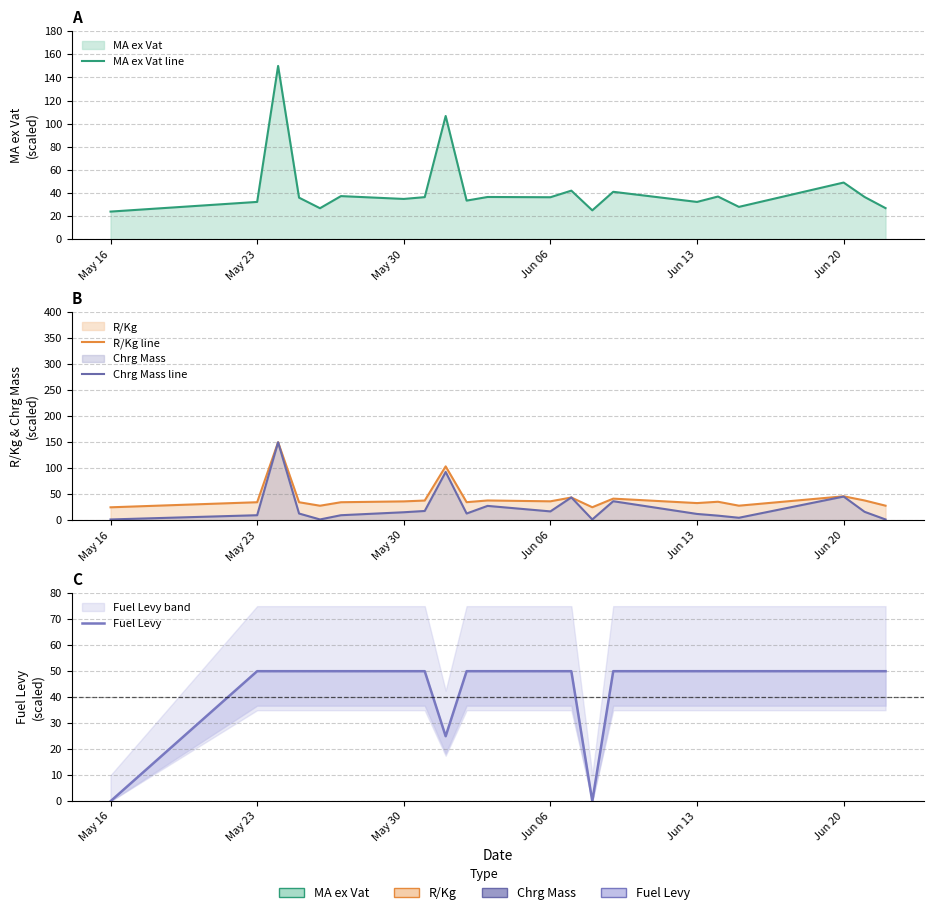

Rank the series by their maximum value, from highest to lowest.

MA ex Vat line, R/Kg line, Chrg Mass line, Fuel Levy